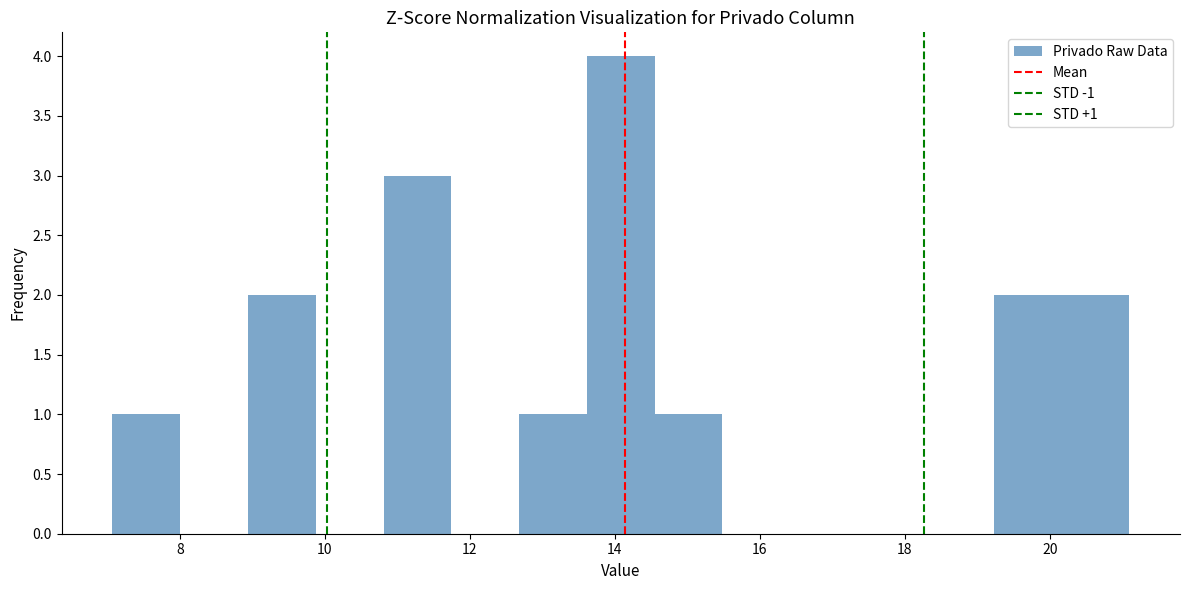

Over which range of the x-axis is the bar tallest?

13.6 to 14.6